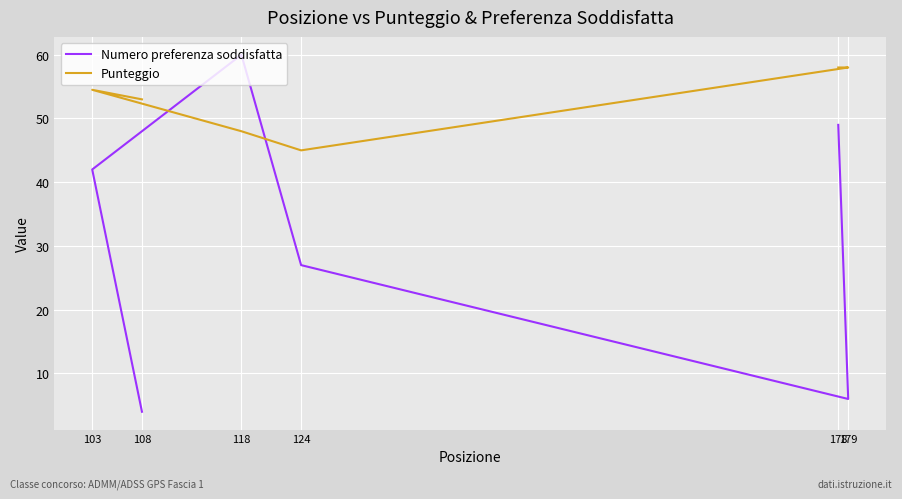

Which label corresponds to the largest value in the chart?

118